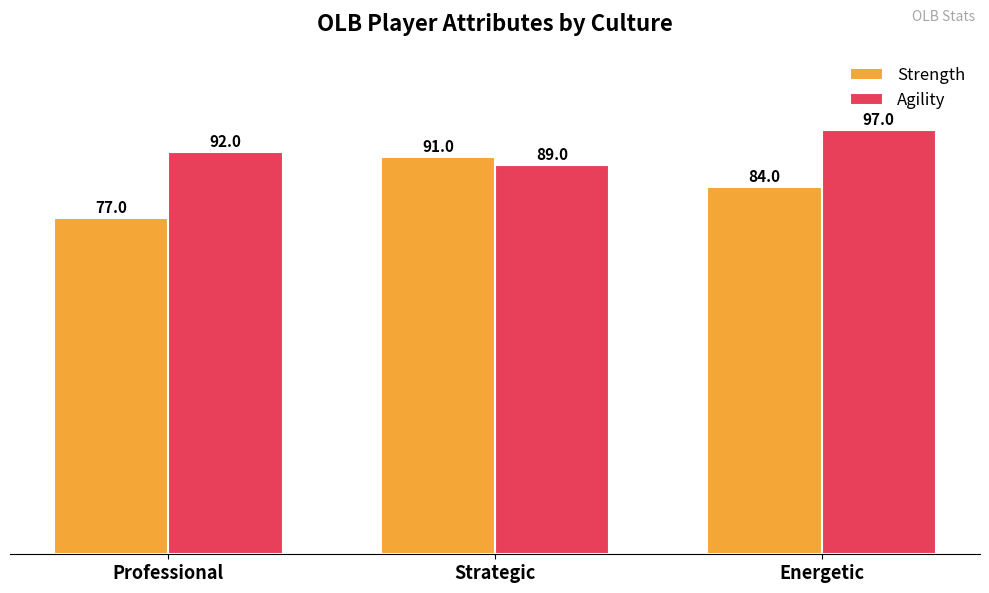

What is the spread (max minus min) of values at Energetic?

13